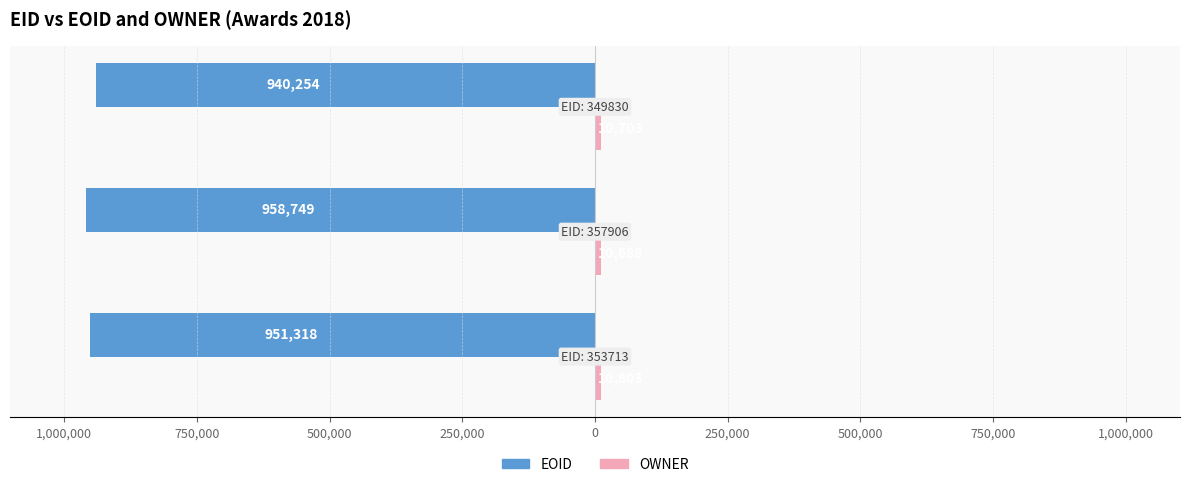

How many data points in OWNER are less than 10703?

1